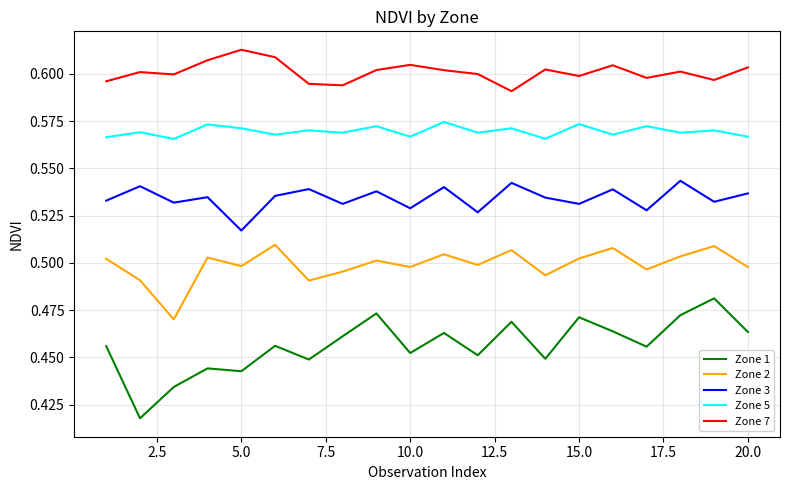

What are all the series names shown in the legend?

Zone 1, Zone 2, Zone 3, Zone 5, Zone 7